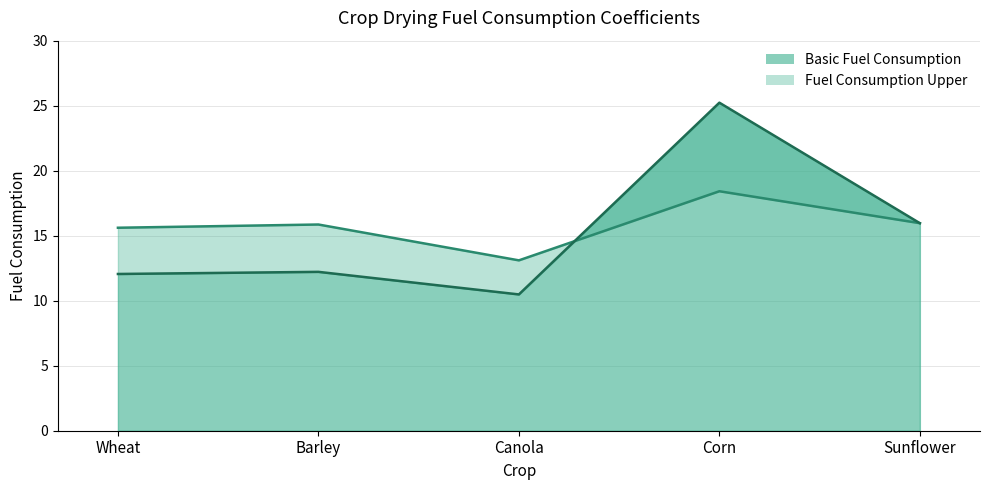

Does the chart have visible grid lines?

Yes